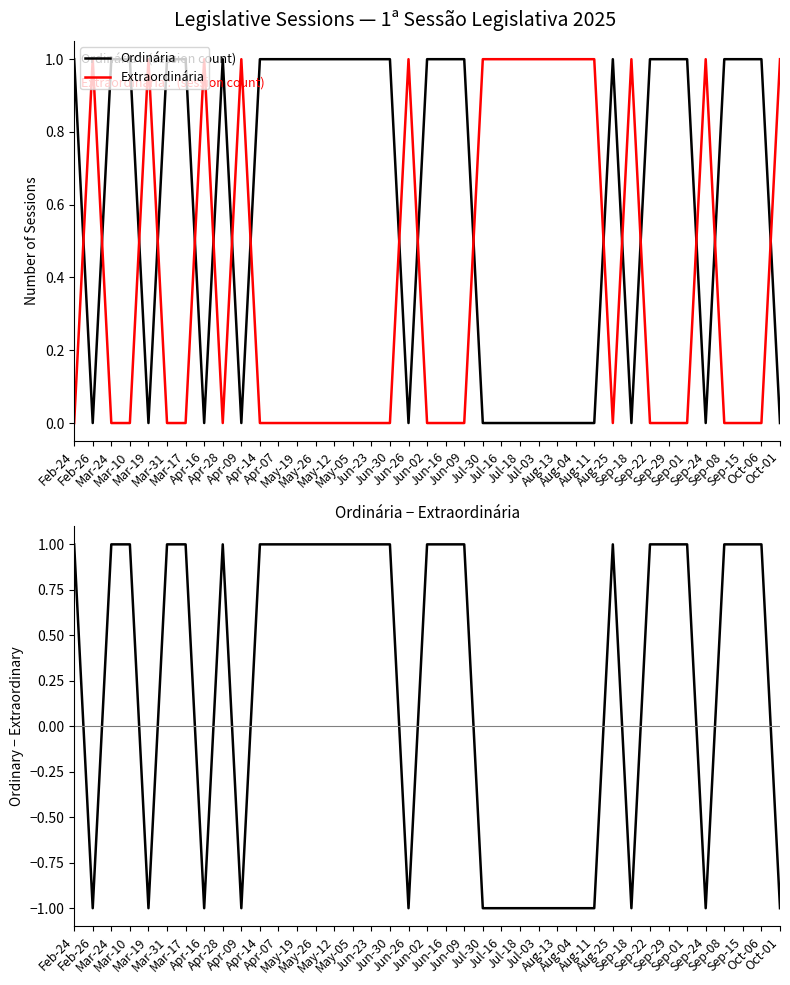

How many lines are shown in the chart?

3